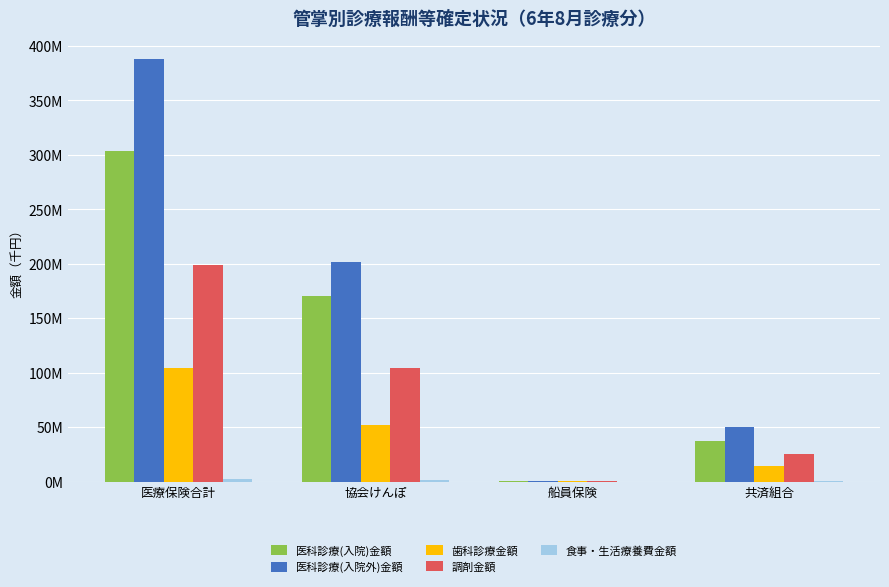

Rank the series by their maximum value, from lowest to highest.

食事・生活療養費金額, 歯科診療金額, 調剤金額, 医科診療(入院)金額, 医科診療(入院外)金額